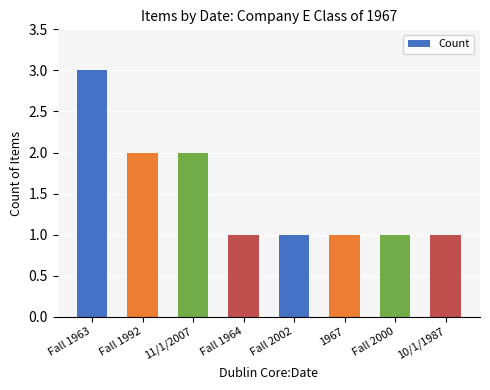

Reading left to right, list all the values displayed in this chart.

3	2	2	1	1	1	1	1